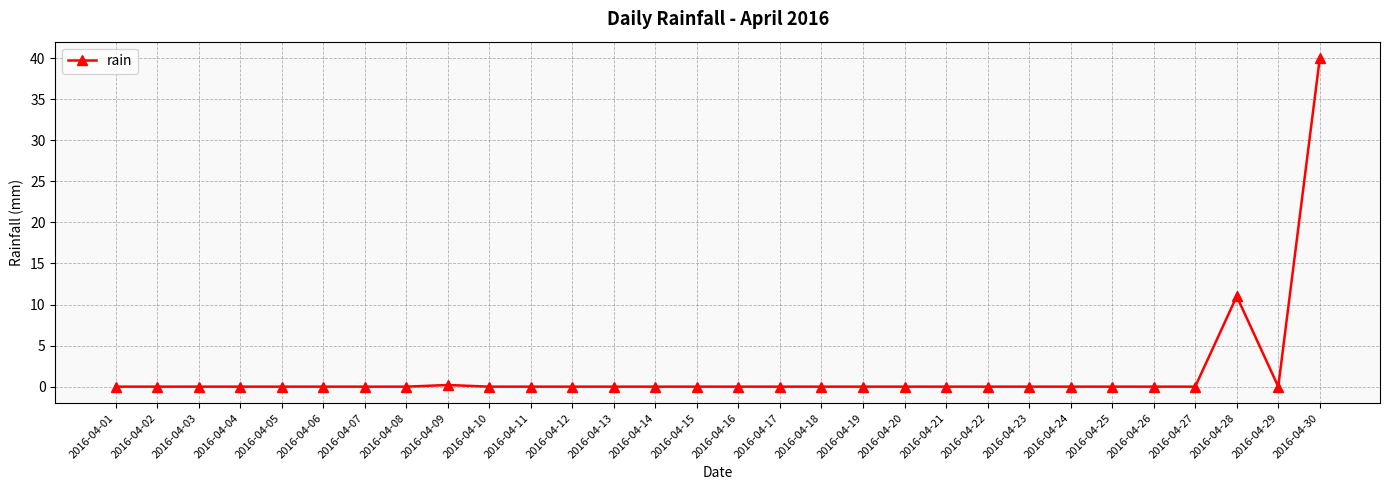

Which category has the highest value across all series?

2016-04-30